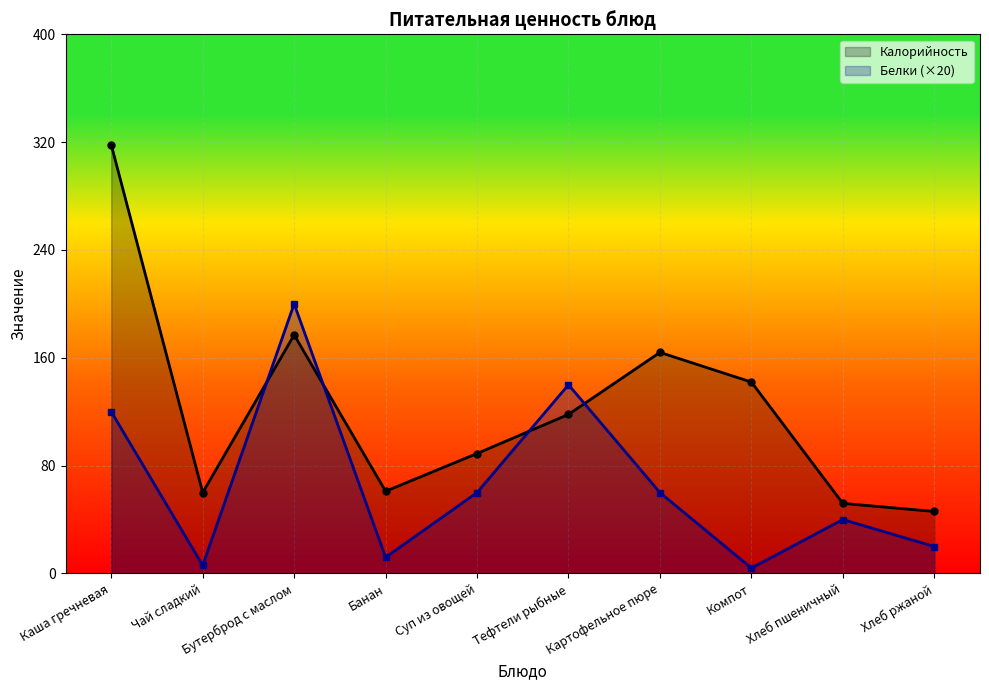

Which has a higher value, Картофельное пюре or Чай сладкий?

Картофельное пюре